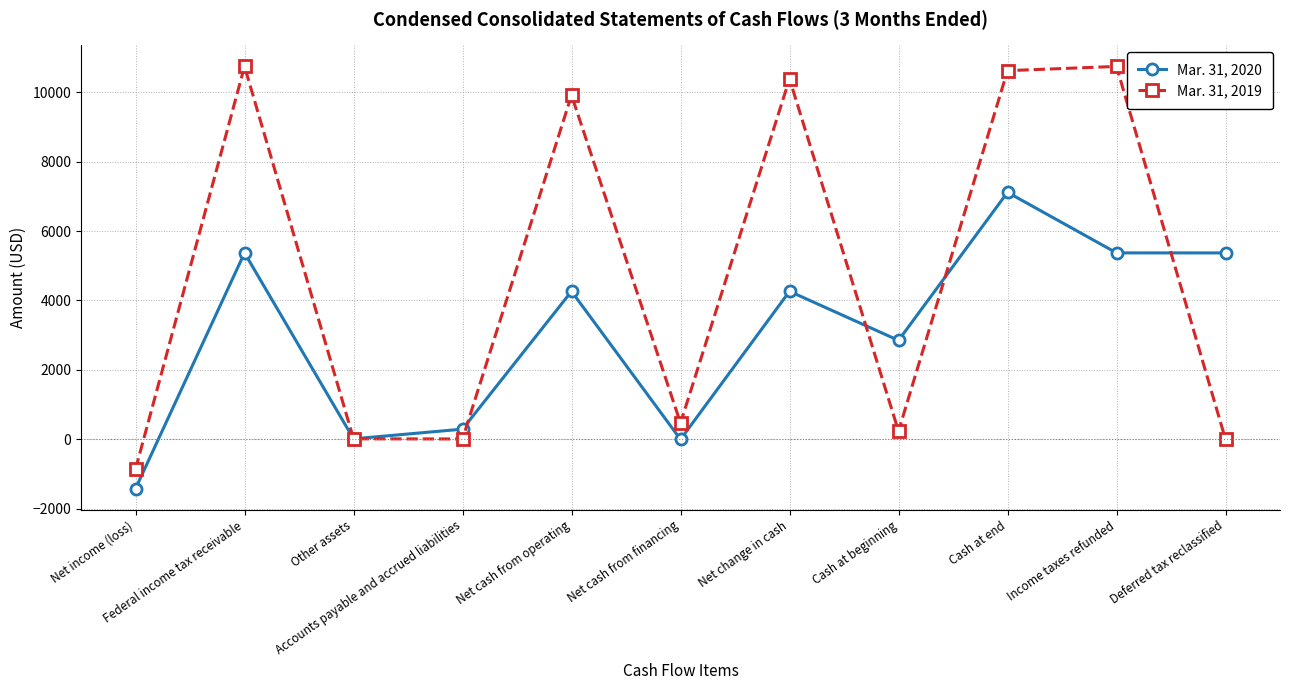

List the series in order of their overall mean, lowest first.

Mar. 31, 2020, Mar. 31, 2019